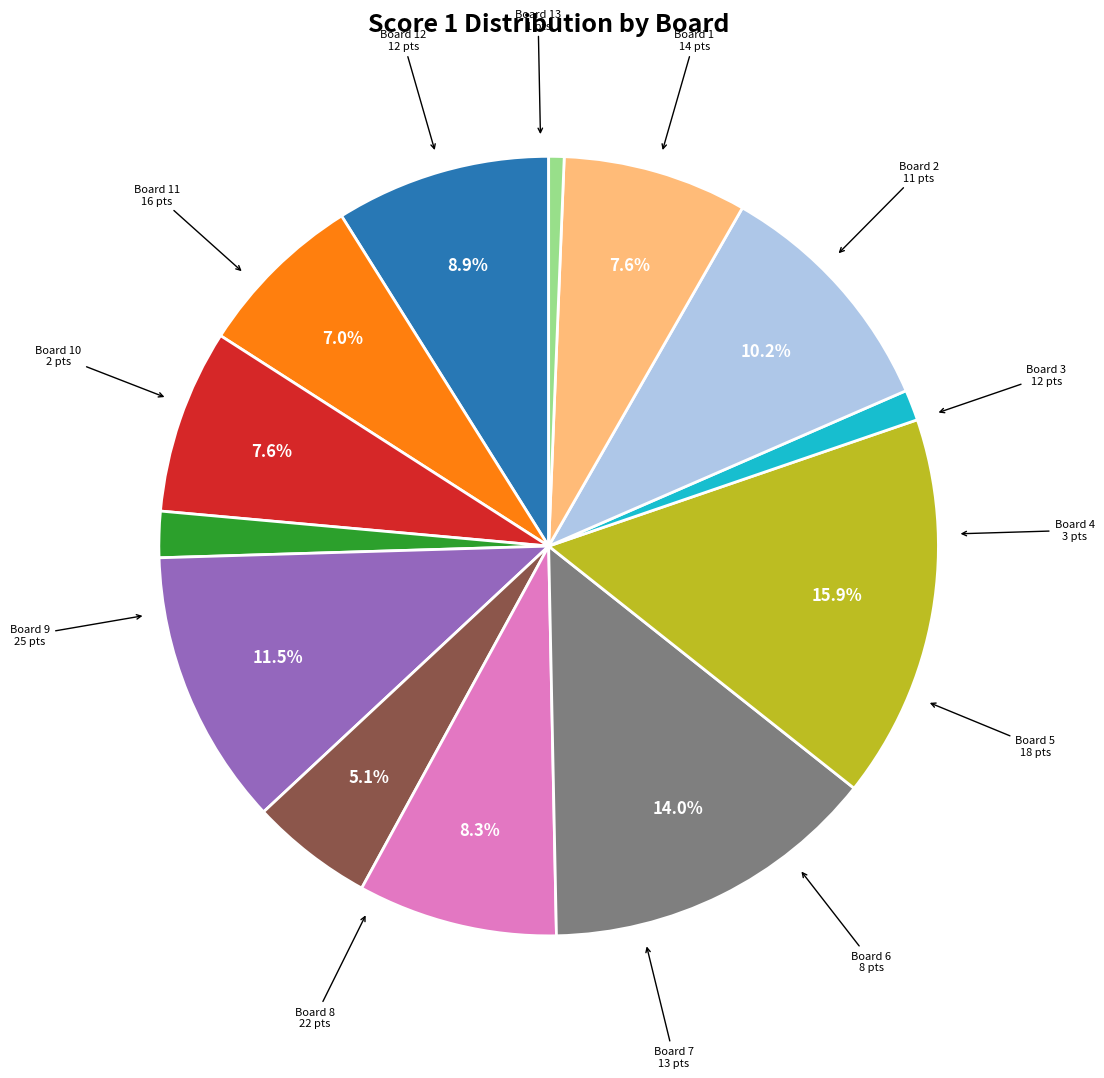

How many segments does this pie chart have?

13